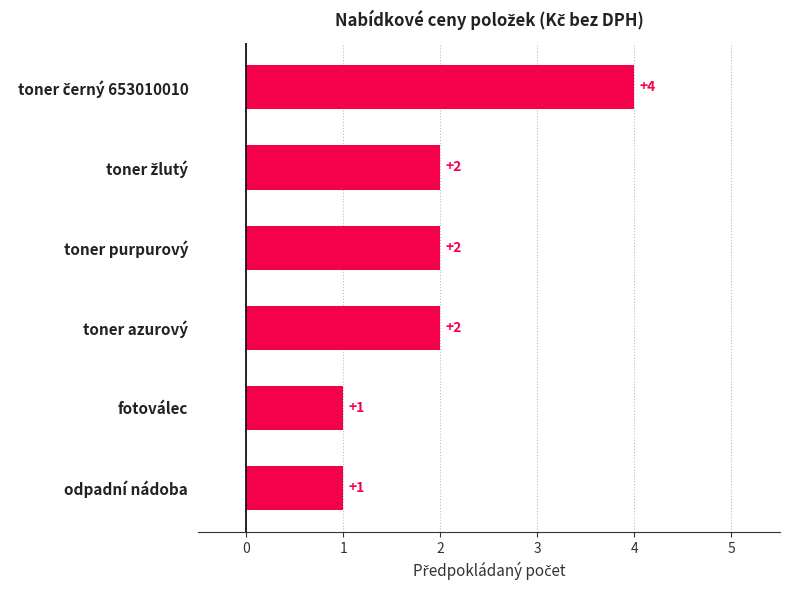

The chart shows a value of 2 at odpadní nádoba. True or false?

False